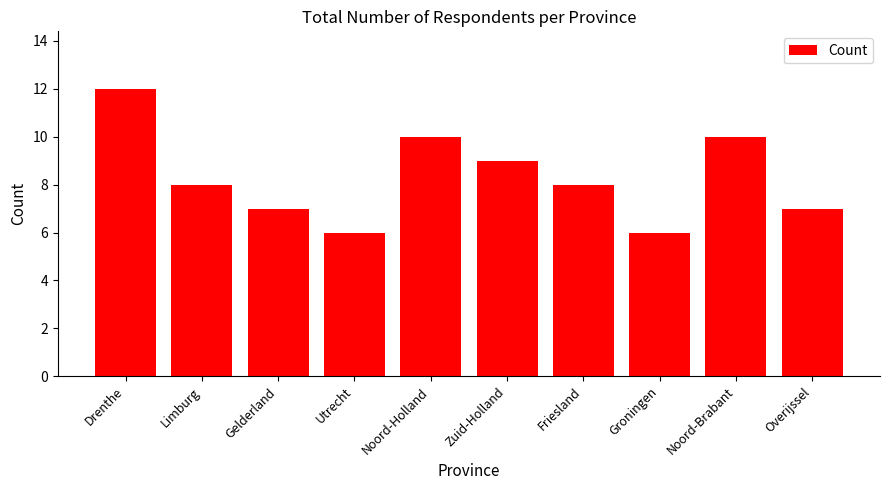

What value does the data have at Noord-Holland?

10